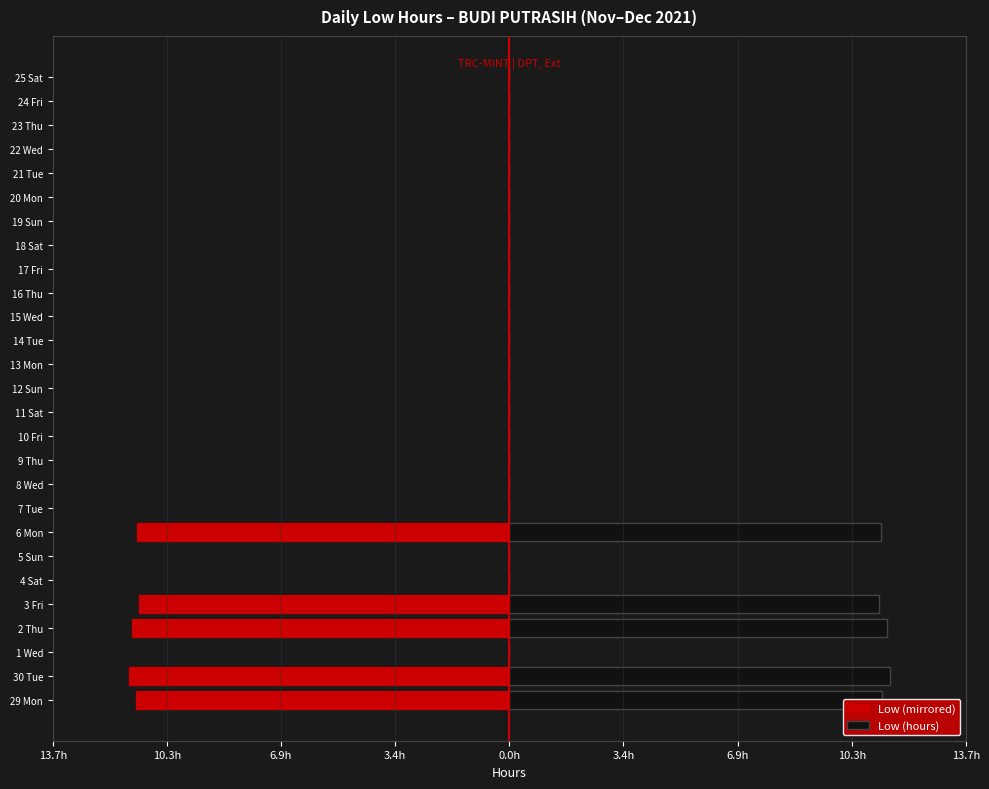

Rank the series at 8 Wed from highest to lowest value.

Low (mirrored), Low (hours)